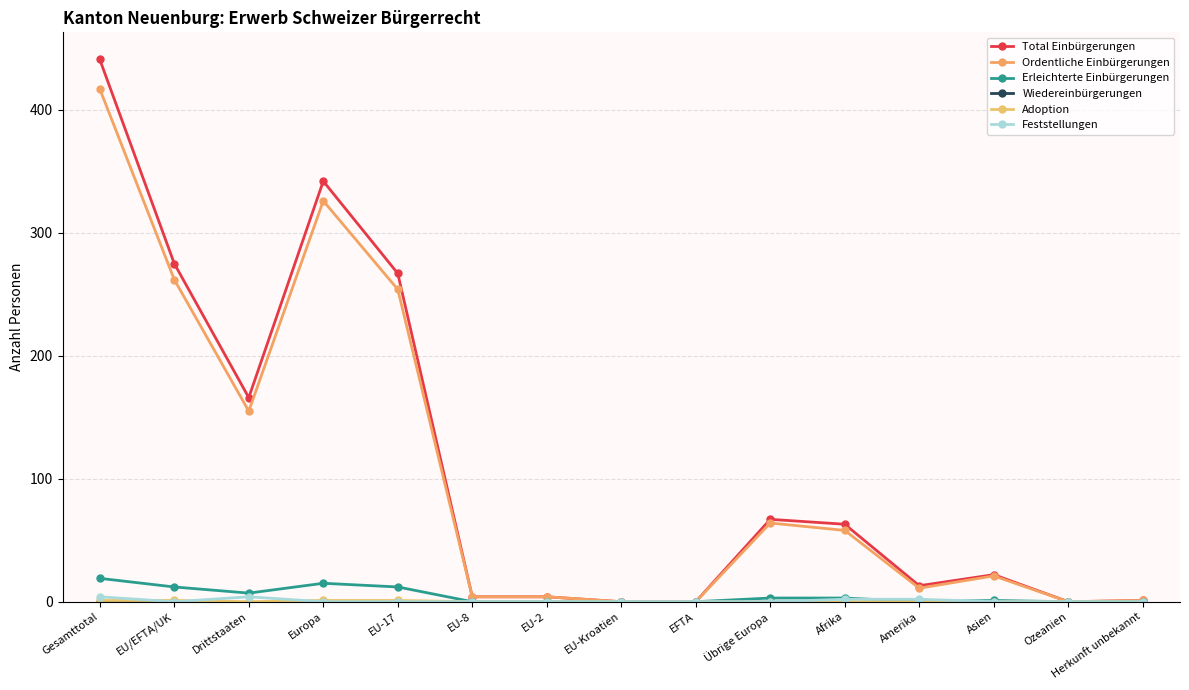

What is the difference between the highest and lowest values at EU-17?

267